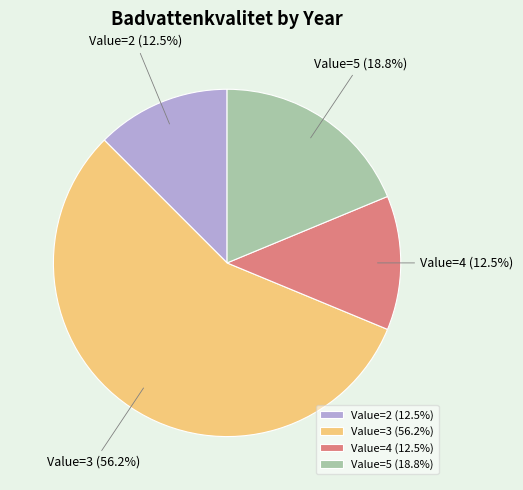

How many segments does this pie chart have?

4